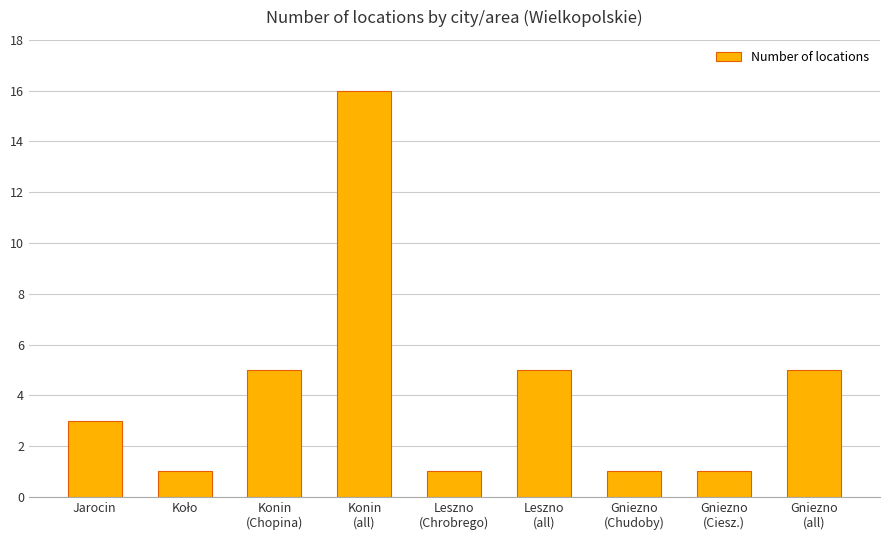

What is the average value?

4